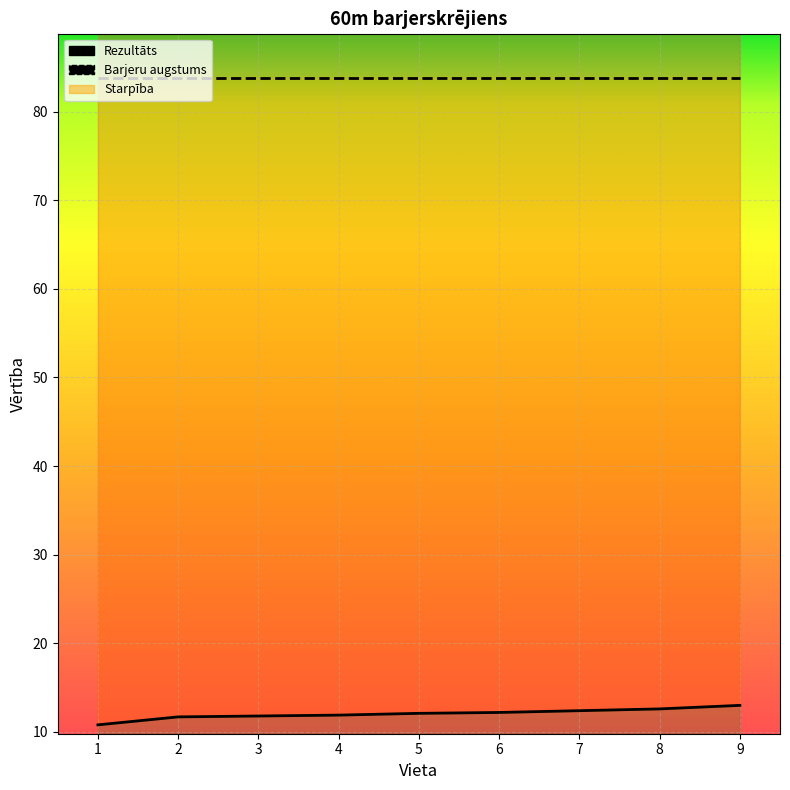

What is the ratio of the value at 5 to the value at 8?

1.0